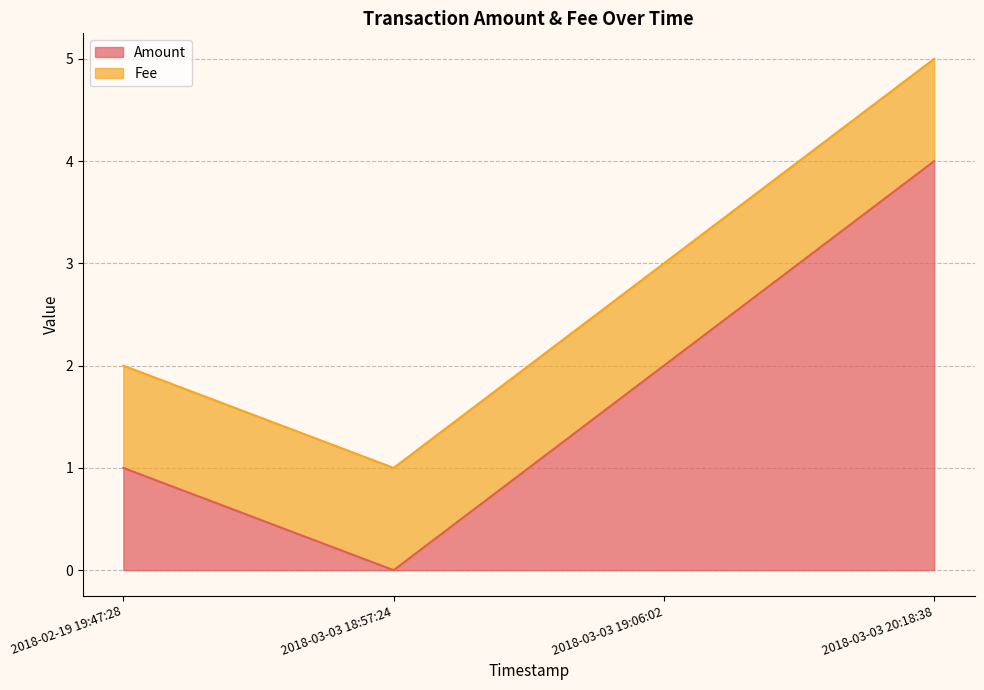

What is the change in value from 2018-02-19 19:47:28 to 2018-03-03 19:06:02?

+1